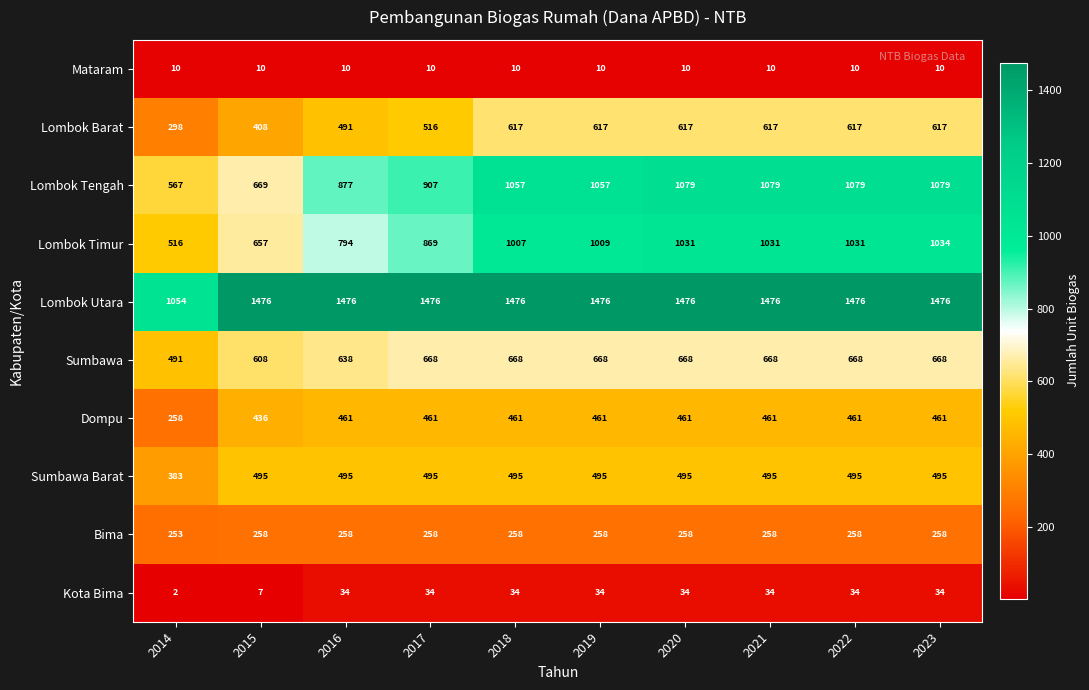

At which label is Sumbawa Barat closest to 439?

2014